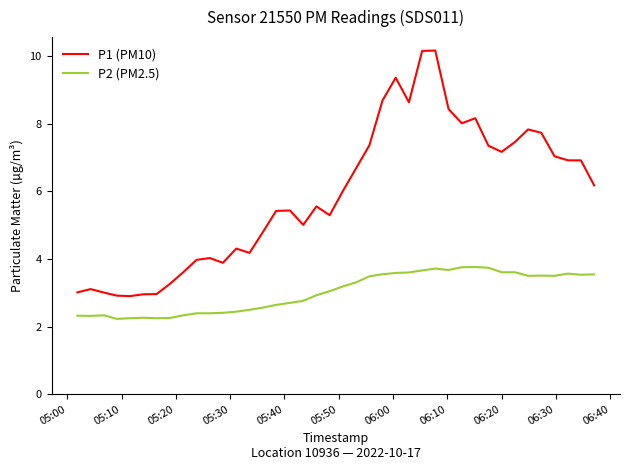

List the series in order of their overall mean, lowest first.

P2 (PM2.5), P1 (PM10)